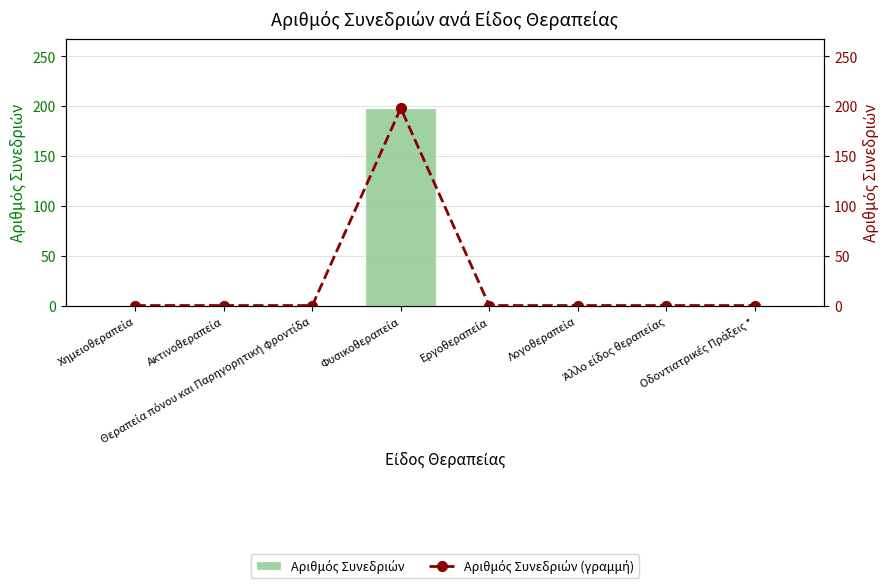

What is the average value of the Αριθμός Συνεδριών series?

25